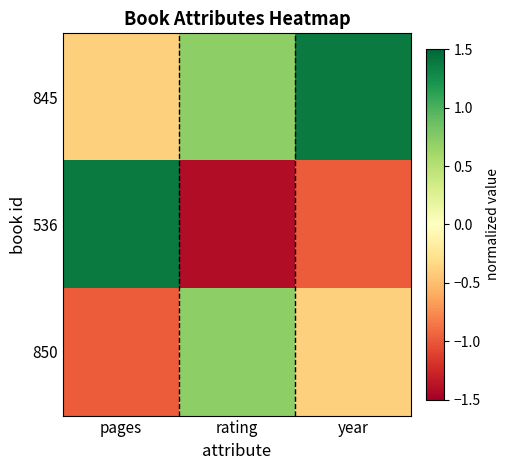

At which category is the sum across all series the highest?

pages